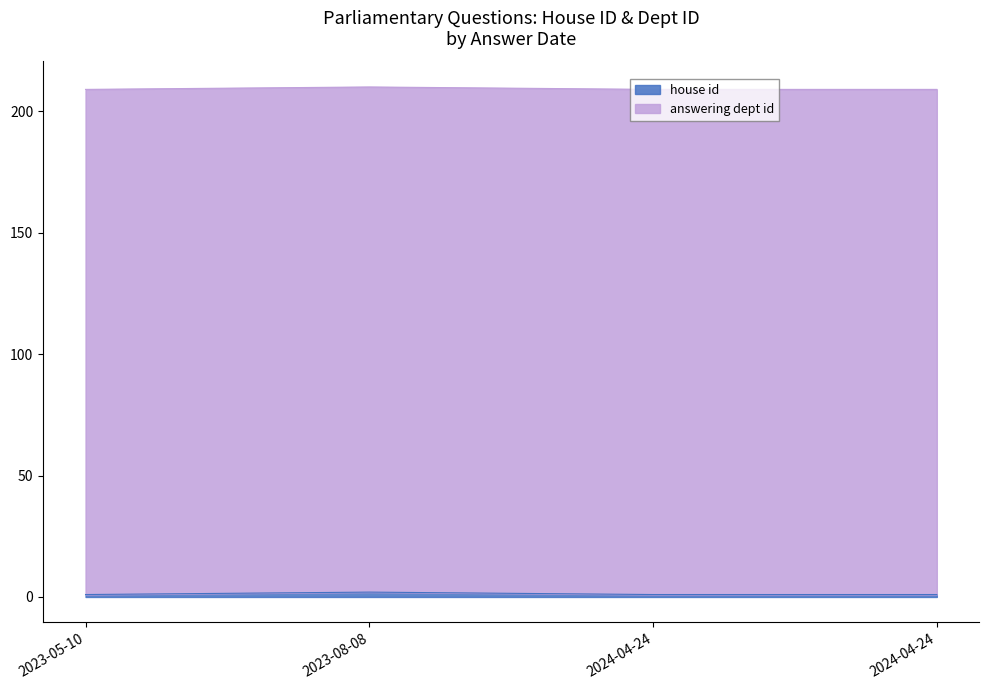

Where is the data nearest to the value 1?

2023-05-10